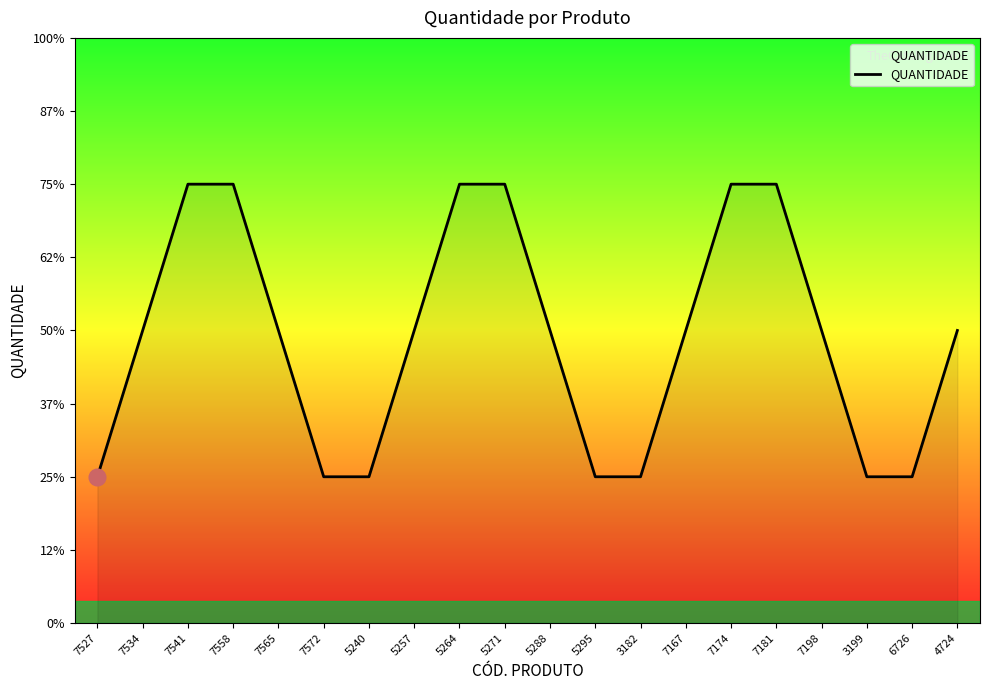

Does the chart have visible grid lines?

No